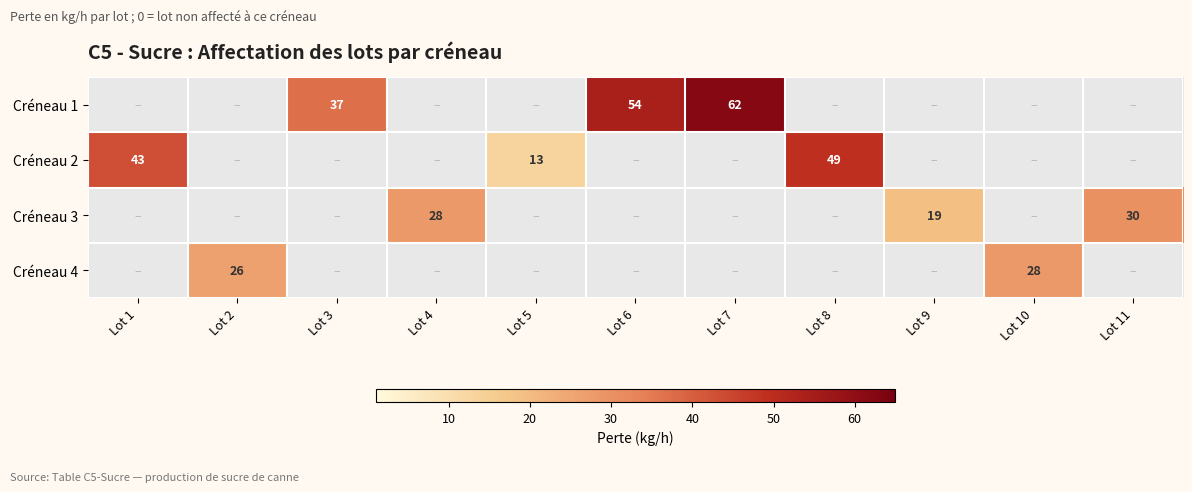

True or false: Créneau 3 has a value of 30 at Lot 11.

True